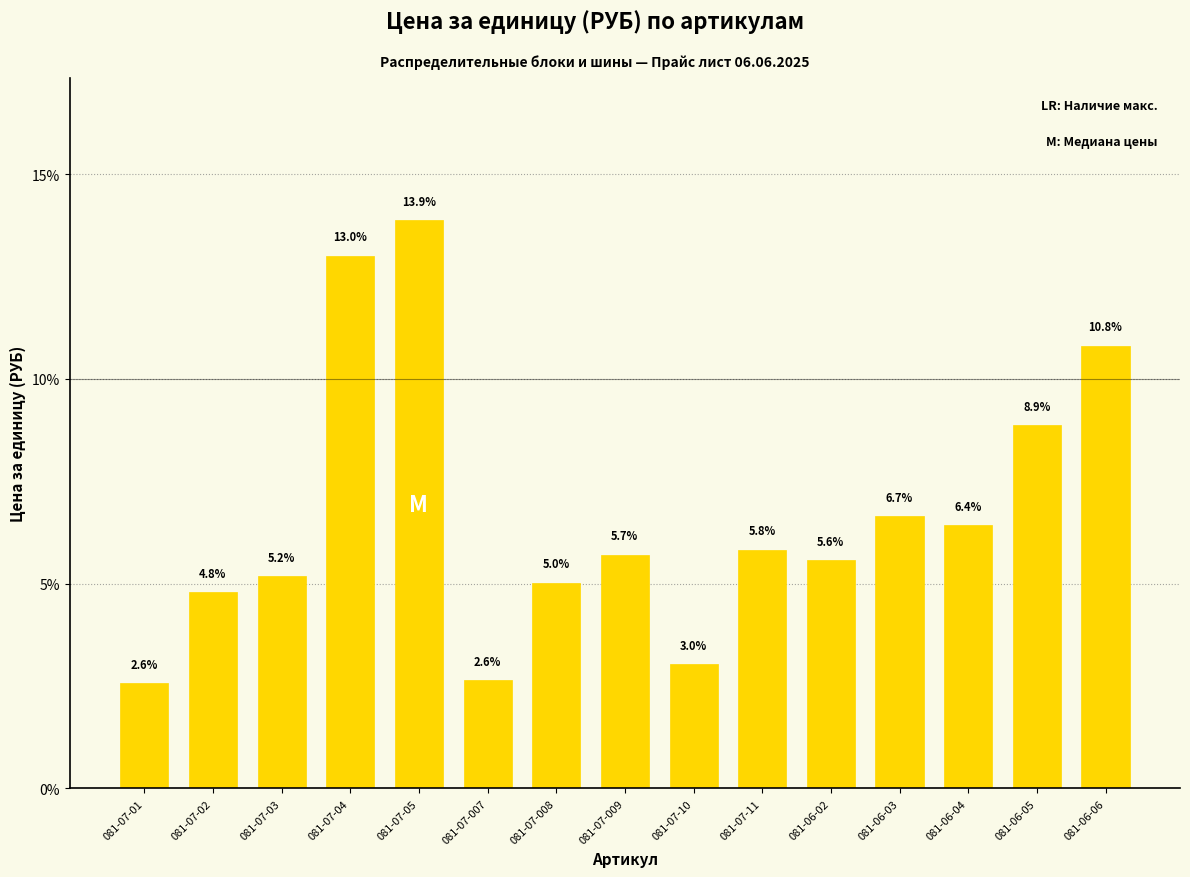

Which category has the highest value across all series?

081-07-05